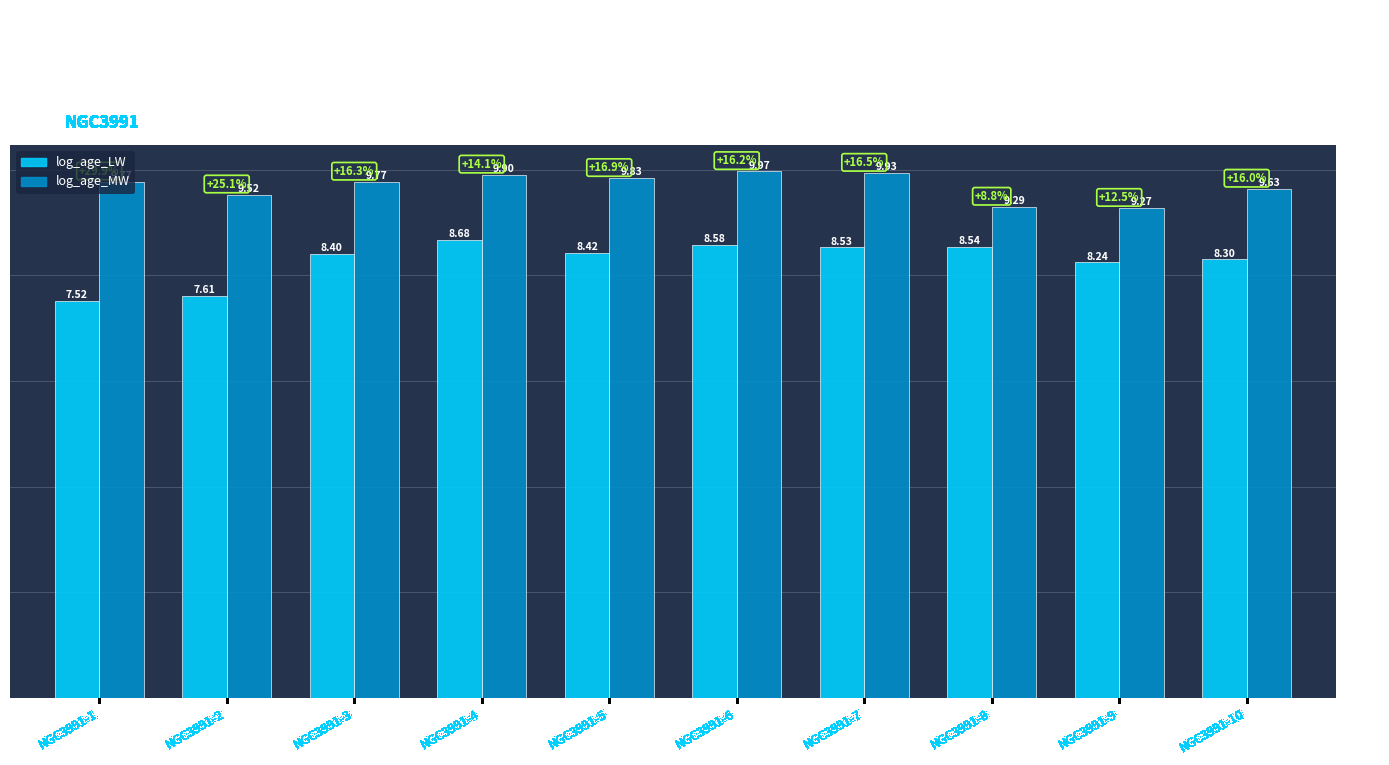

What is the sum of all log_age_LW values?

82.8